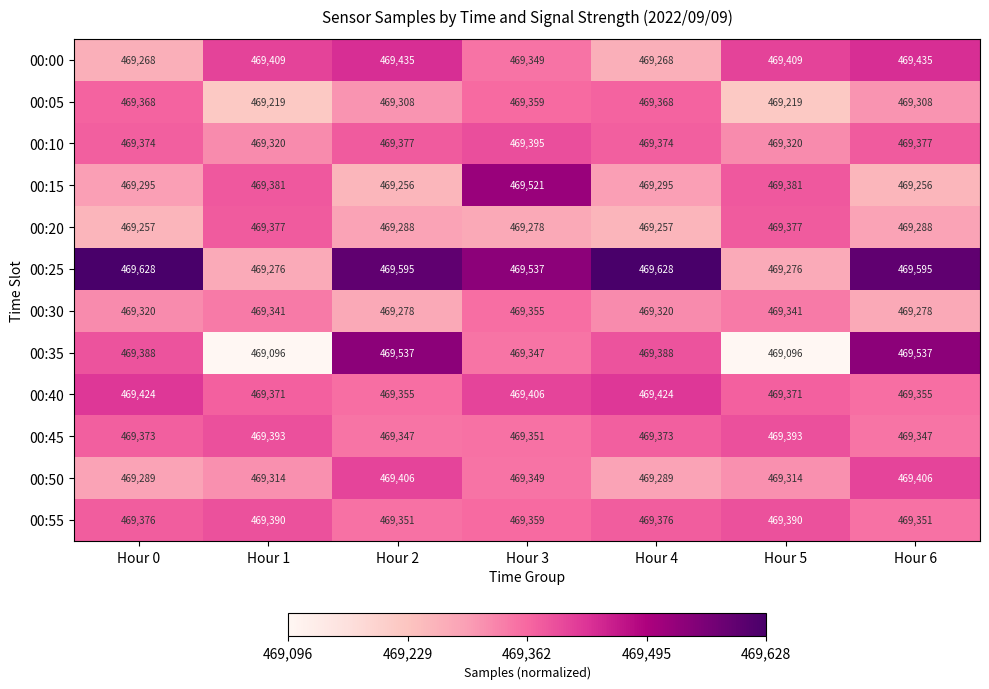

Which series has the largest total across all categories?

00:25